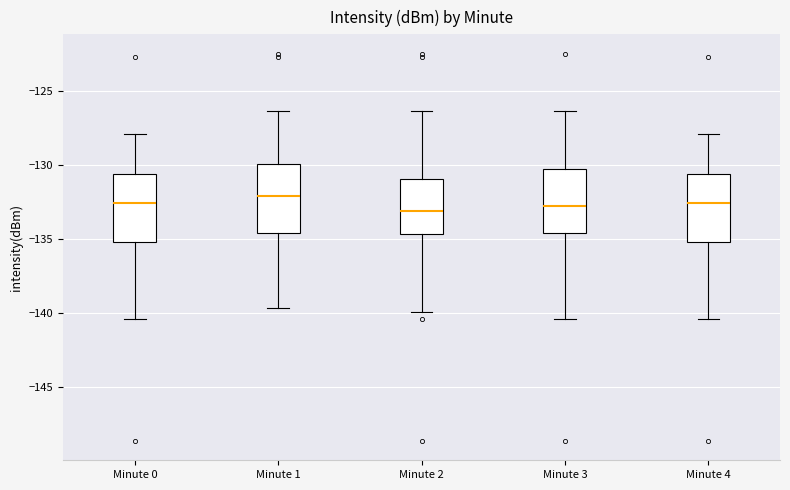

Reading left to right, transcribe this box plot: for each box, give where its median line is, the range the box spans, and where its two whiskers end, as read against the y-axis. The values are not printed on the chart, so give them approximately, as read against the axis.

Minute 0: median -132.5, box -135.0 to -130.5, whiskers -140.5 to -128.0
Minute 1: median -132.0, box -134.5 to -130.0, whiskers -139.5 to -126.5
Minute 2: median -133.0, box -134.5 to -131.0, whiskers -140.0 to -126.5
Minute 3: median -132.5, box -134.5 to -130.0, whiskers -140.5 to -126.5
Minute 4: median -132.5, box -135.0 to -130.5, whiskers -140.5 to -128.0